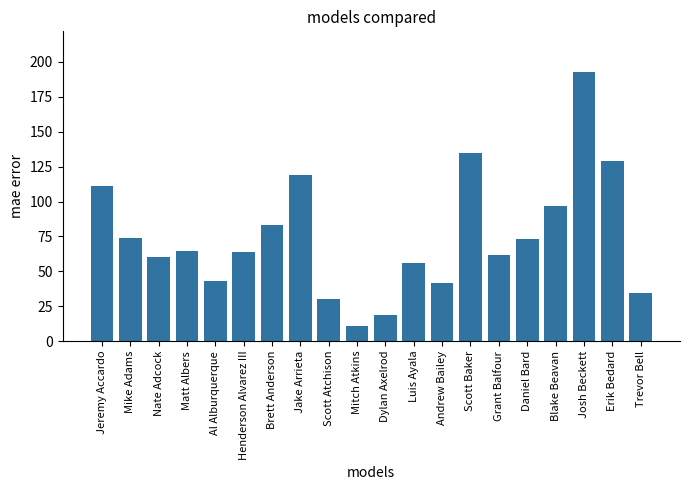

What is the difference between the values at Mike Adams and Jeremy Accardo?

37.7